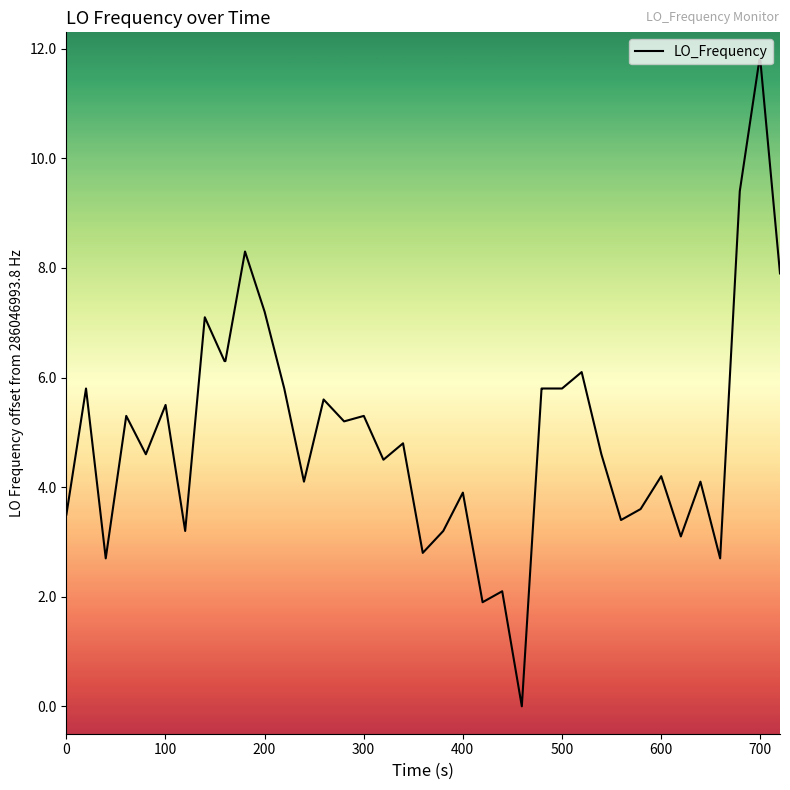

What is the difference between the maximum and minimum values?

11.8